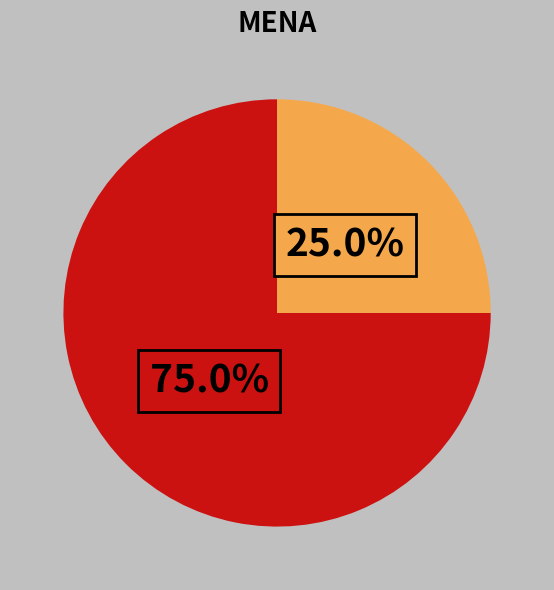

Is there a majority slice in this chart?

Yes